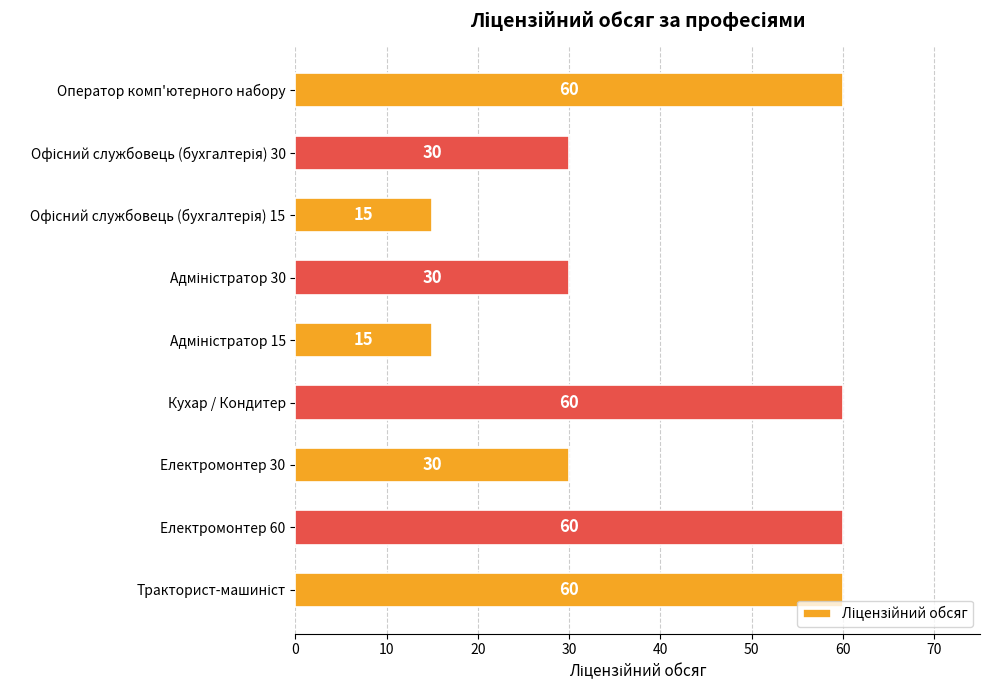

Count the values in the range 30 to 60.

7